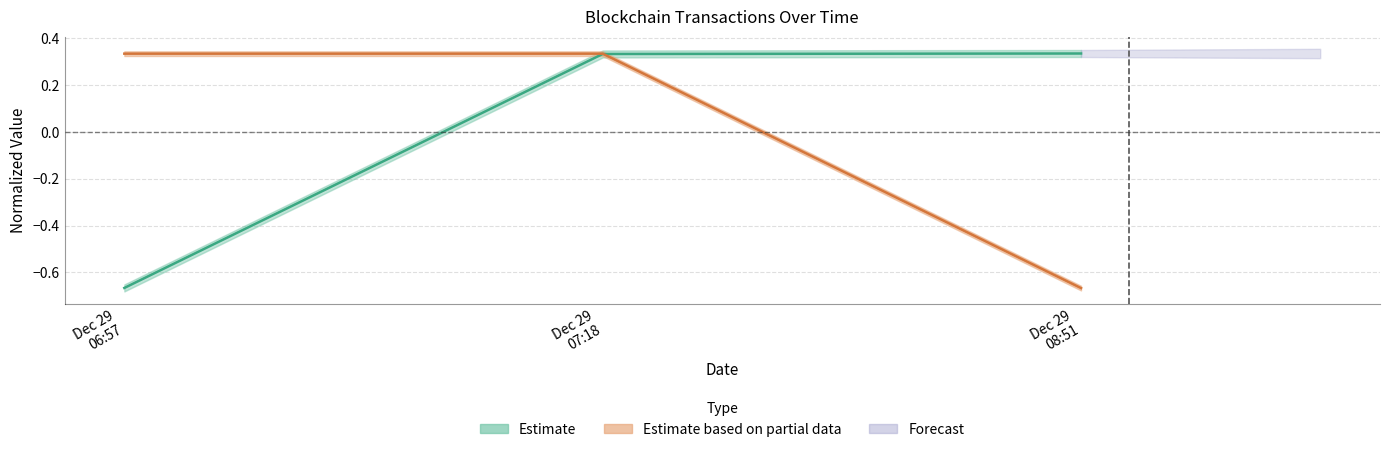

How many lines are shown in the chart?

2